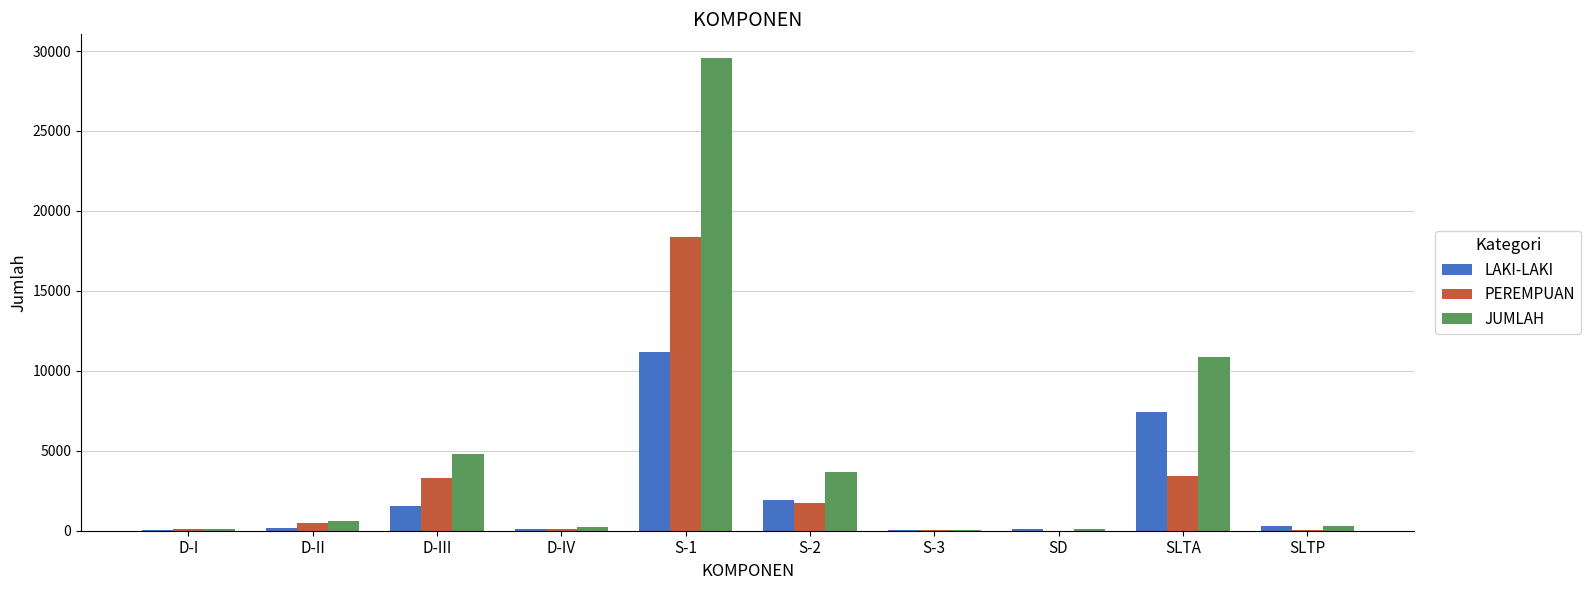

What is the maximum value shown in the chart?

29567